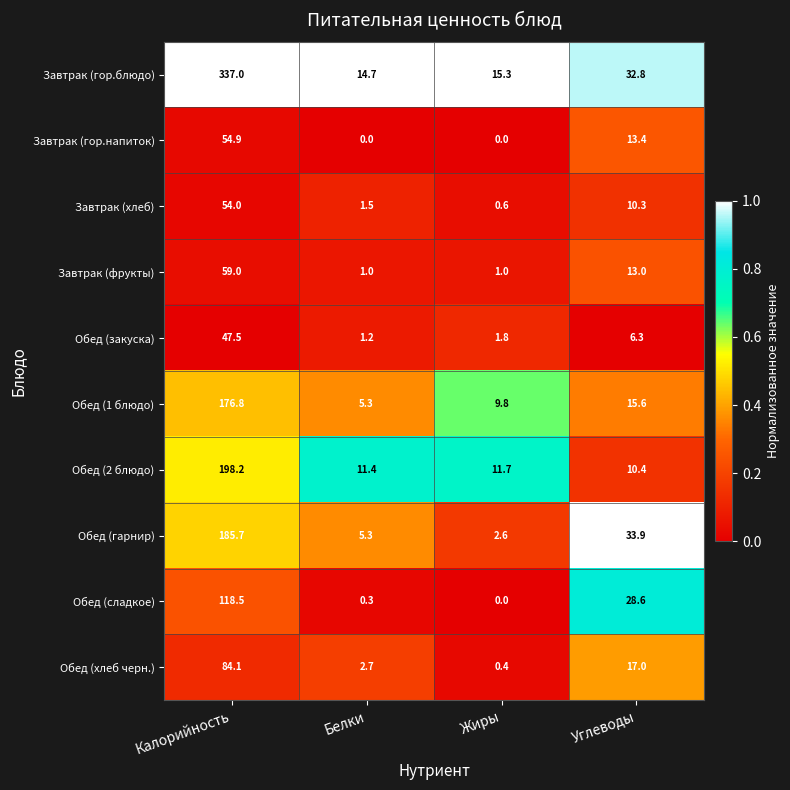

What is the sum of the Завтрак (гор.блюдо) values at Углеводы and Белки?

47.5